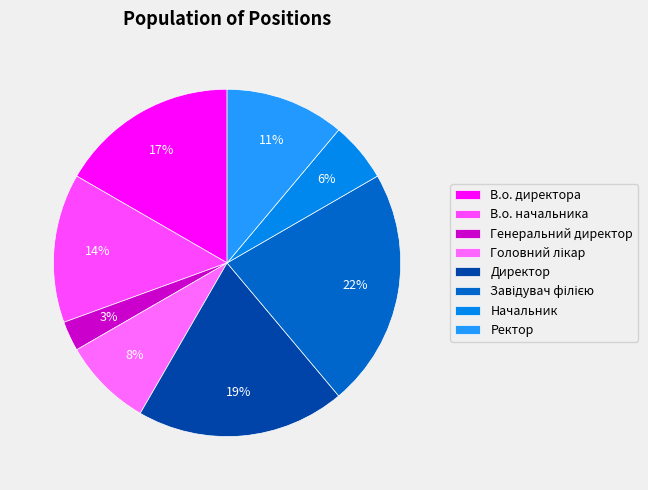

To the nearest percent, what is the difference between the В.о. директора and Начальник slice percentages?

11%